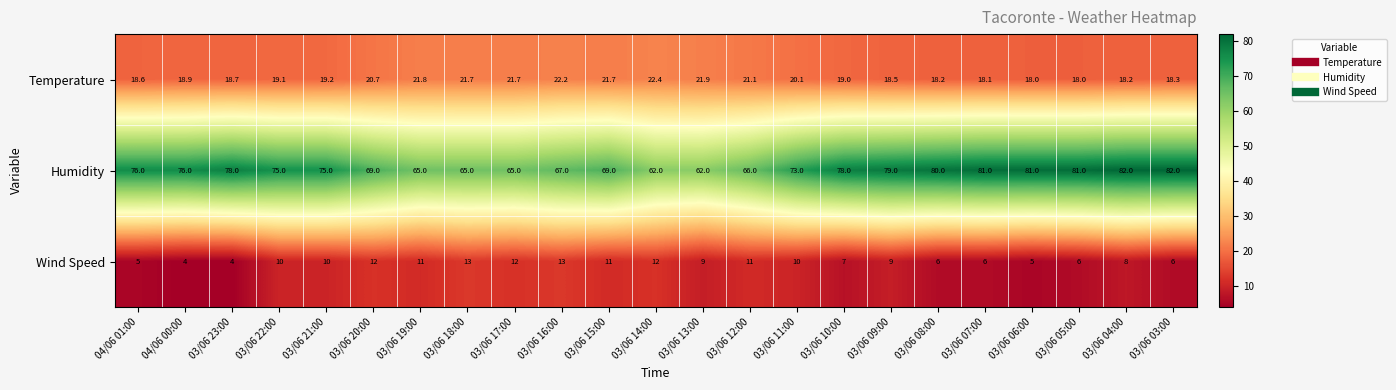

The value of Wind Speed at 03/06 19:00 is 6.5. True or false?

False